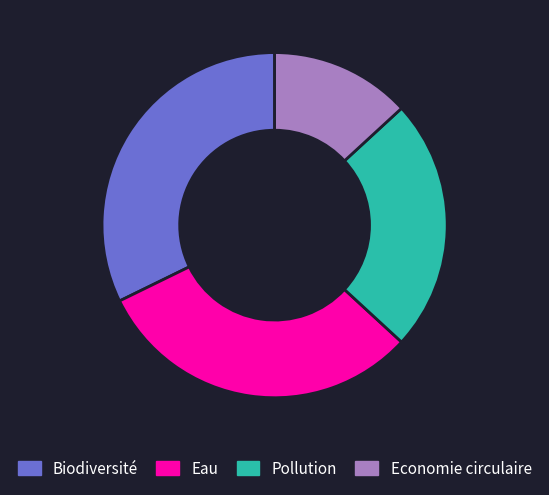

Between Biodiversité and Eau, which is larger?

Biodiversité